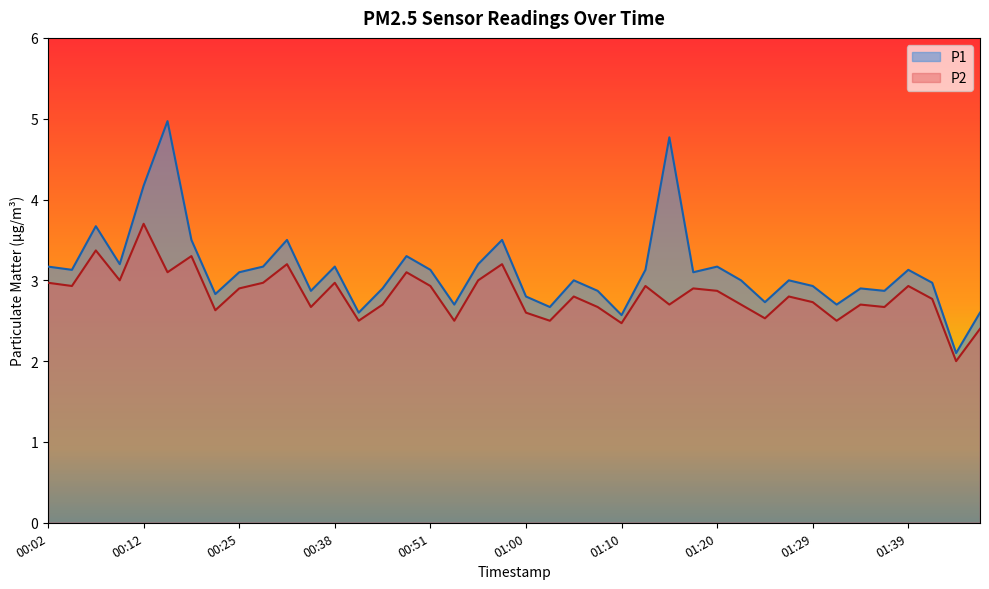

True or false: P2 and P1 intersect in this chart.

False